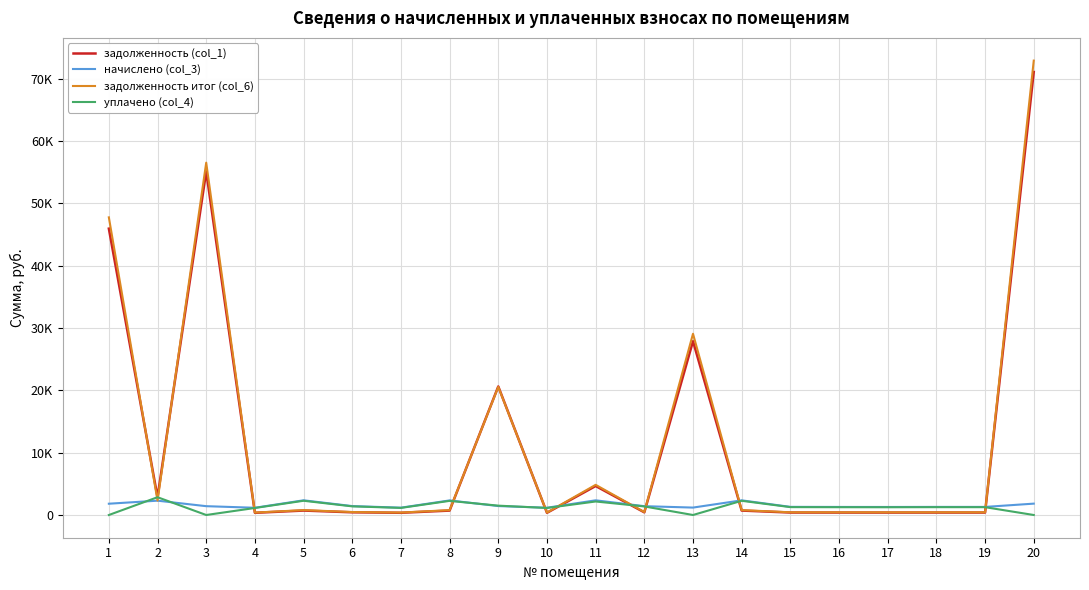

True or false: уплачено (col_4) has a value of 2280.0 at 14.

True